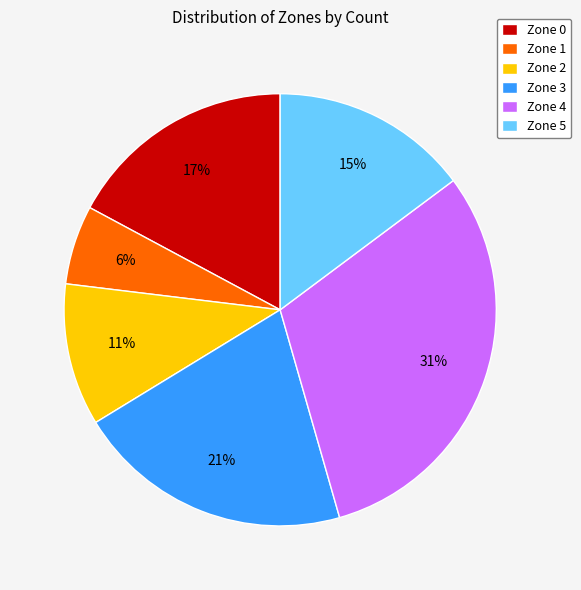

Approximately how many times larger is the value at Zone 5 compared to Zone 2?

1.4